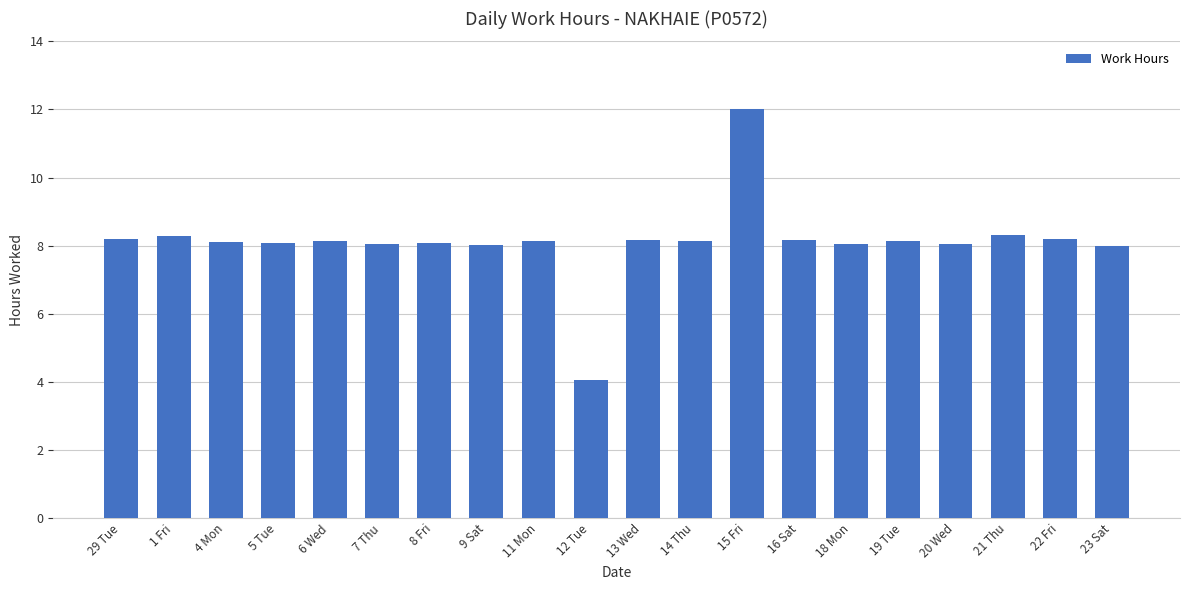

What is the change in value from 14 Thu to 15 Fri?

+3.9